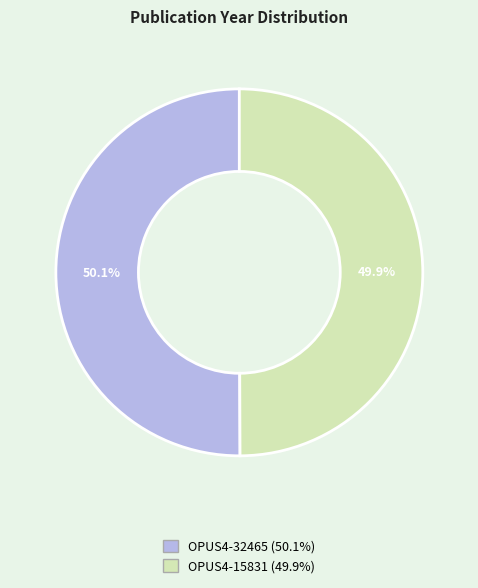

Is there any slice that represents more than half of the pie?

Yes